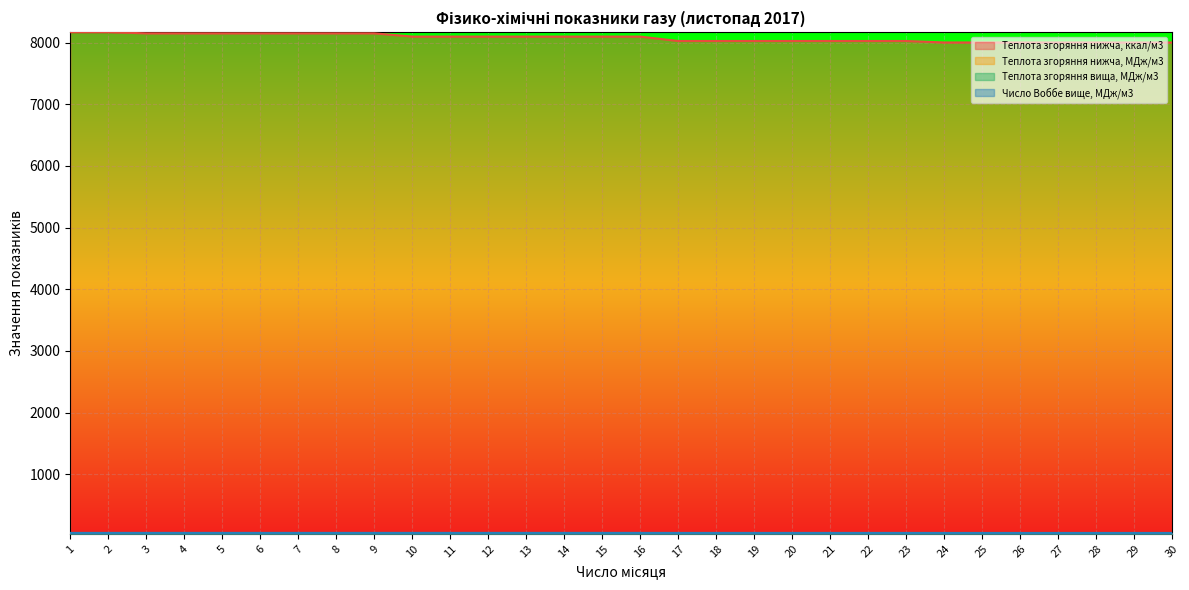

What are all the series names shown in the legend?

Теплота згоряння нижча, ккал/м3, Теплота згоряння нижча, МДж/м3, Теплота згоряння вища, МДж/м3, Число Воббе вище, МДж/м3